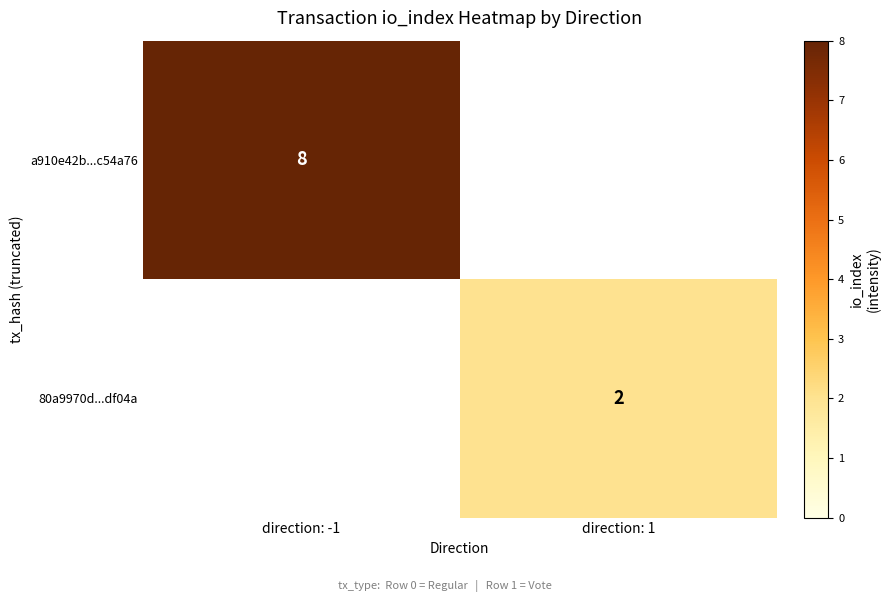

The a910e42b...c54a76 series shows 14 at direction: -1. True or false?

False